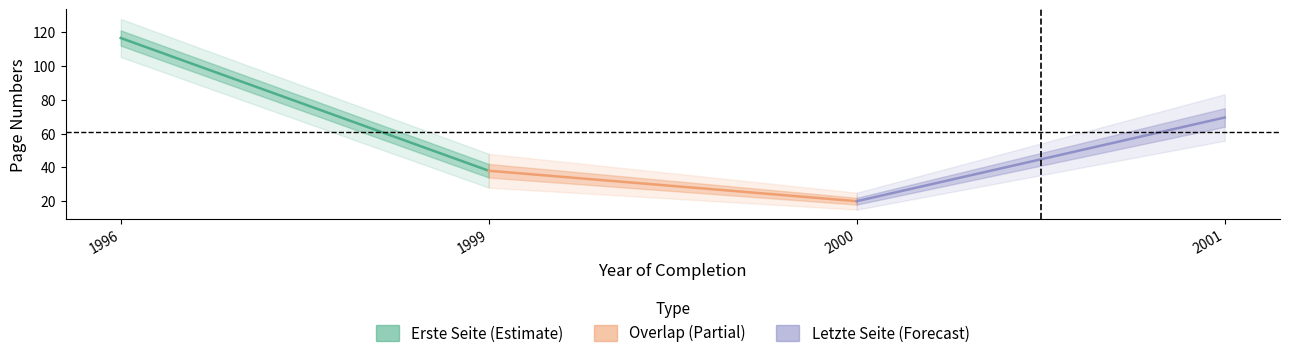

What is the lowest value of the Letzte Seite series?

22